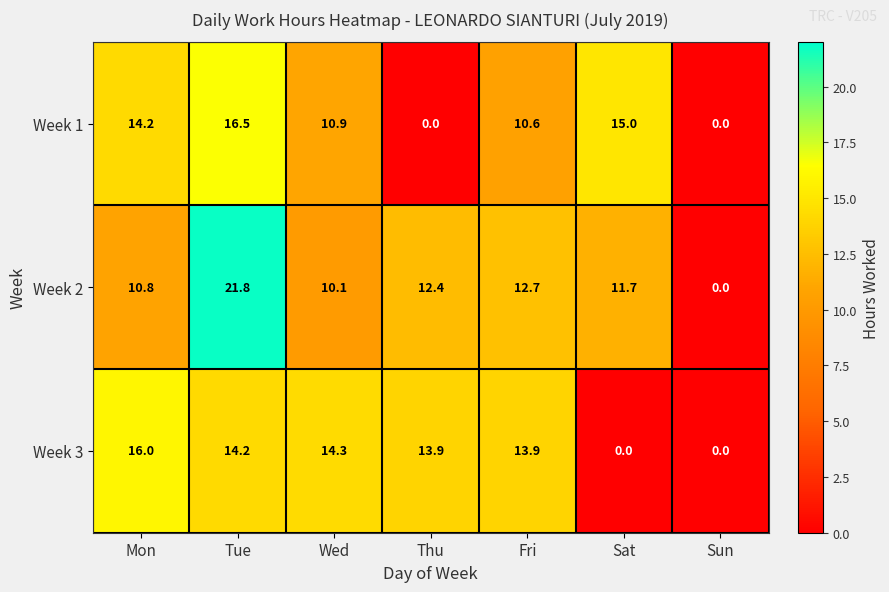

Which label corresponds to the largest value in the chart?

Tue